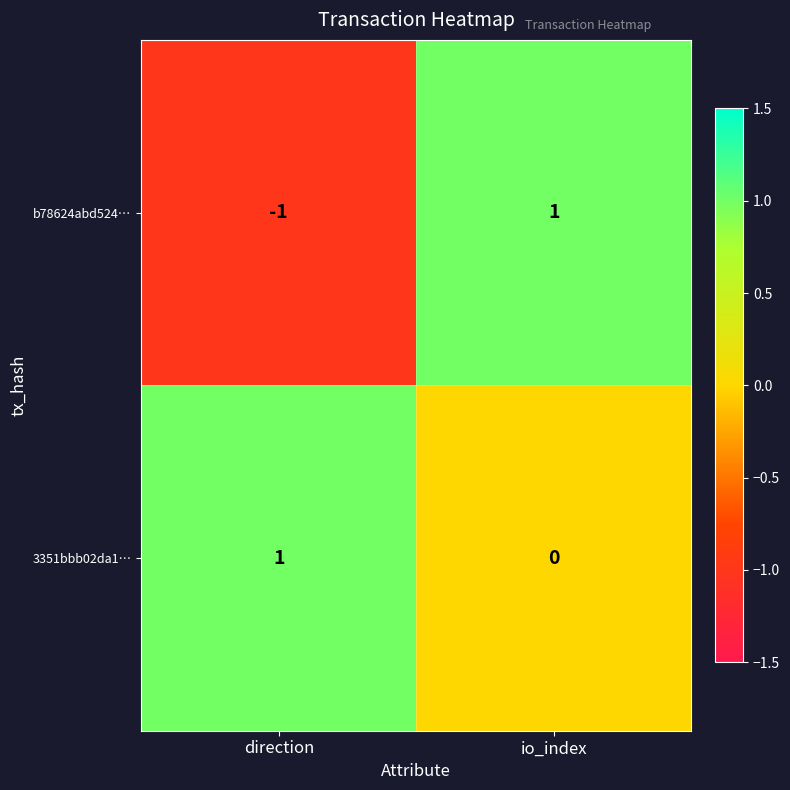

Which series changed the most between direction and io_index?

b78624abd524…